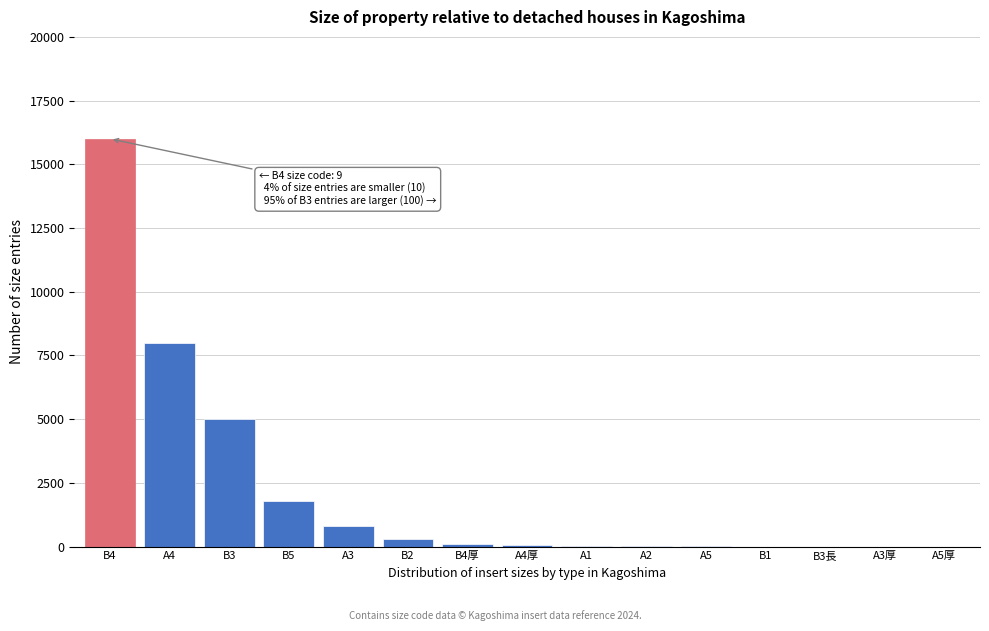

Which category has the highest value across all series?

B4